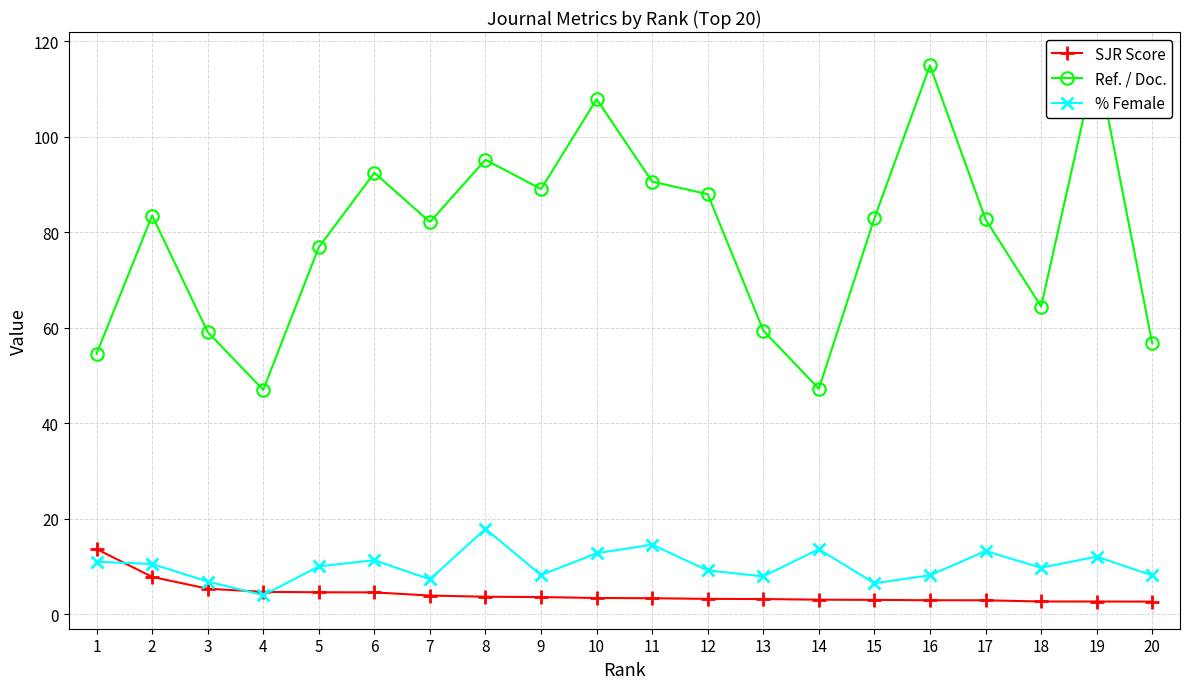

True or false: SJR Score has more than 0 points higher than both neighbors.

False